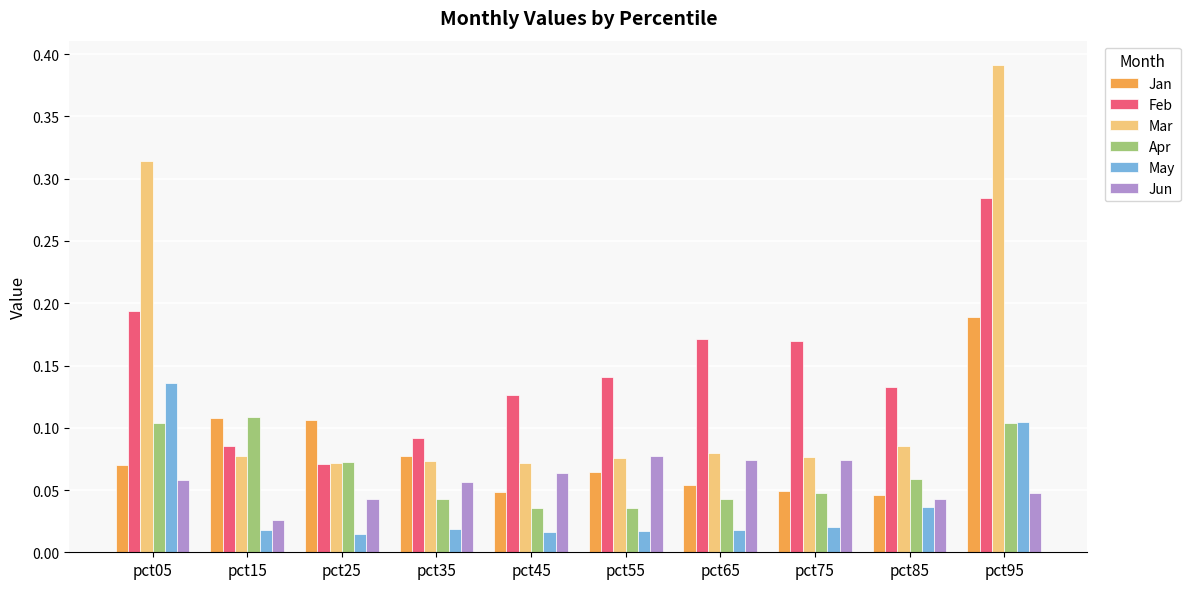

Which series has the largest range (max minus min)?

Mar